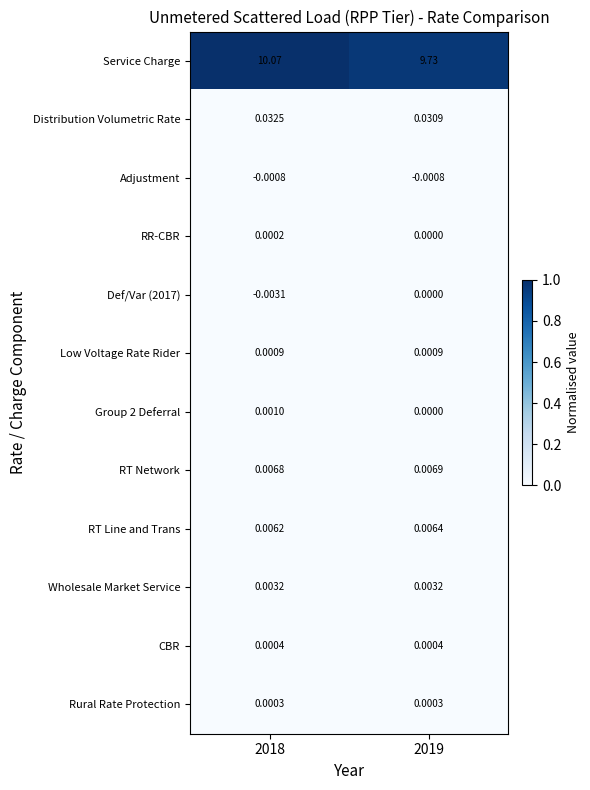

List the series in order of their peak value, lowest first.

Adjustment, Def/Var (2017), RR-CBR, Rural Rate Protection, CBR, Low Voltage Rate Rider, Group 2 Deferral, Wholesale Market Service, RT Line and Trans, RT Network, Distribution Volumetric Rate, Service Charge